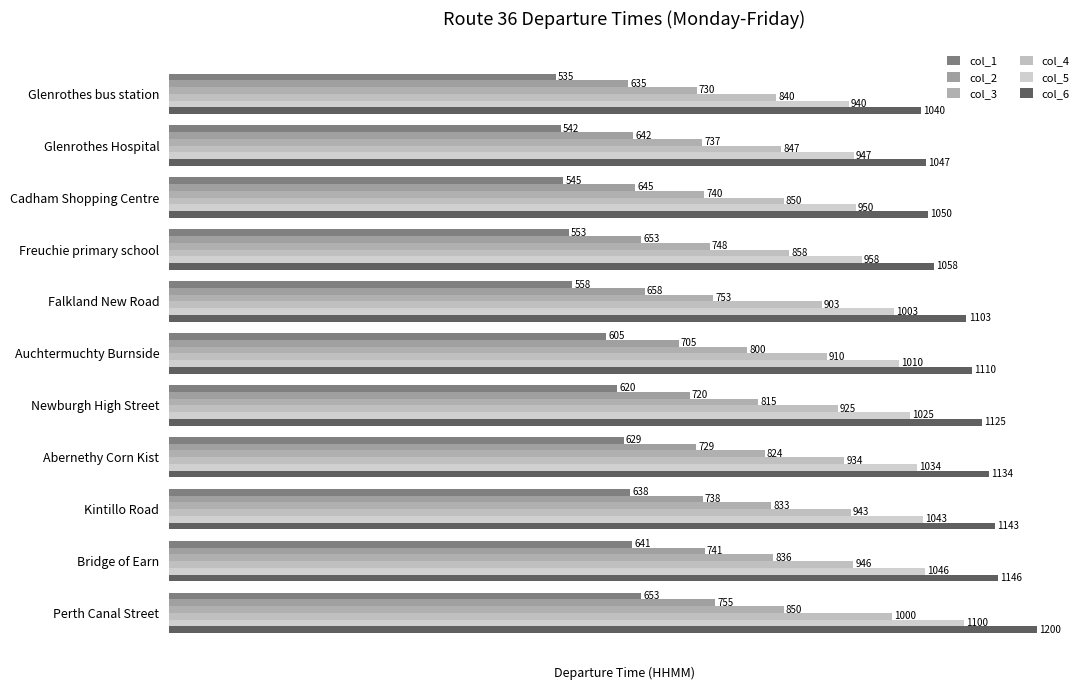

What is the average value of the col_1 series?

593